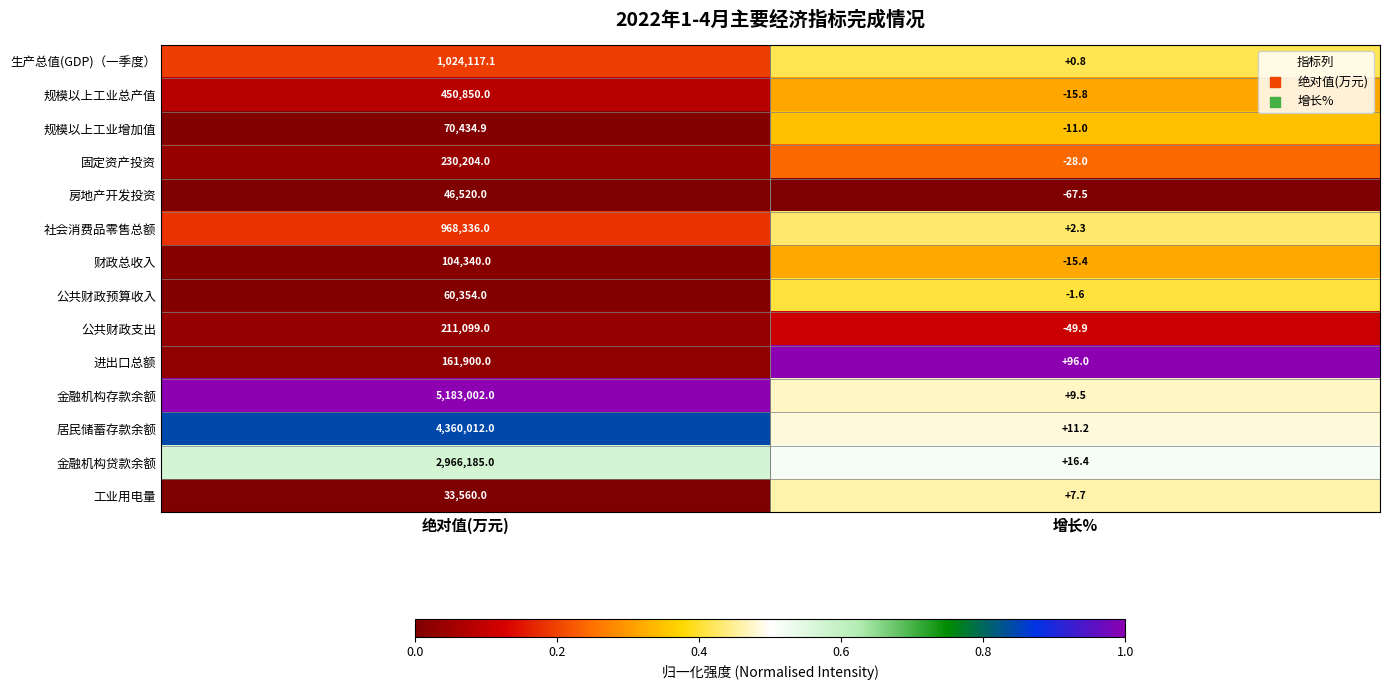

What is the total value across all series at 绝对值(万元)?

15870914.0